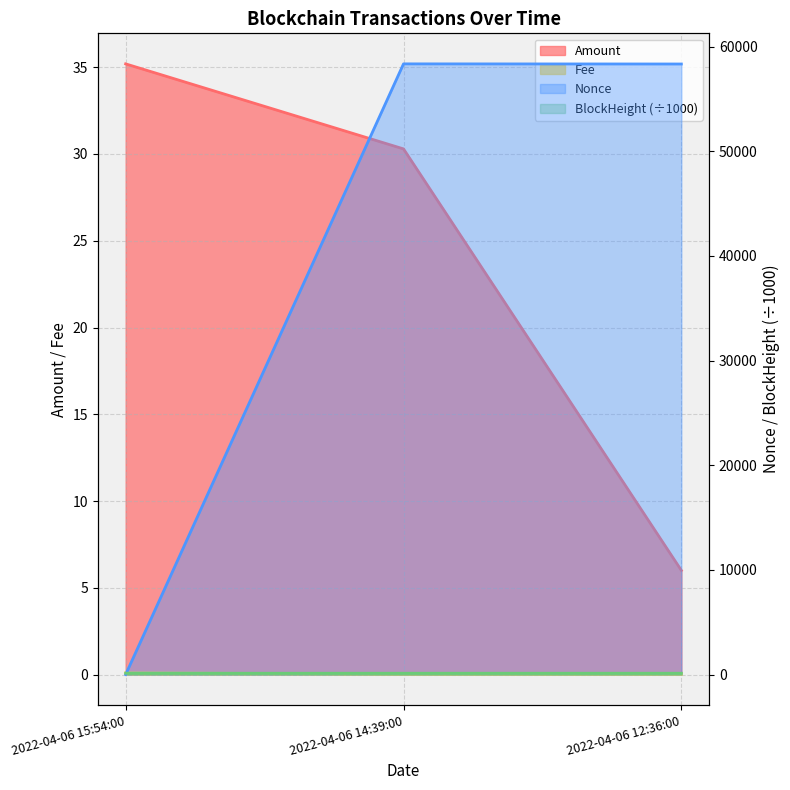

At which label is BlockHeight closest to 125?

2022-04-06 12:36:00